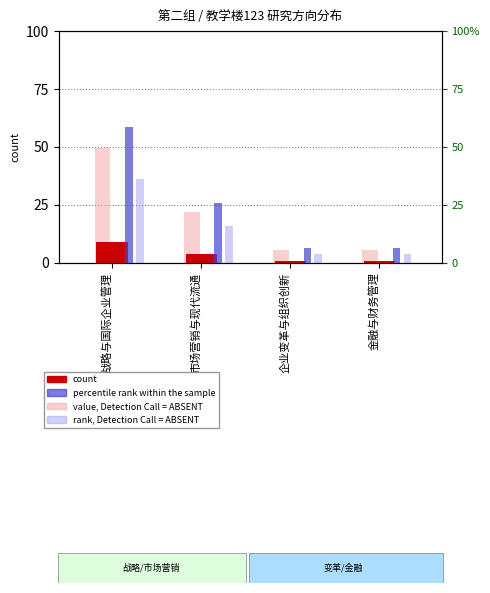

What is the sum of the rank, Detection Call = ABSENT values at 金融与财务管理 and 战略与国际企业管理?

40.0